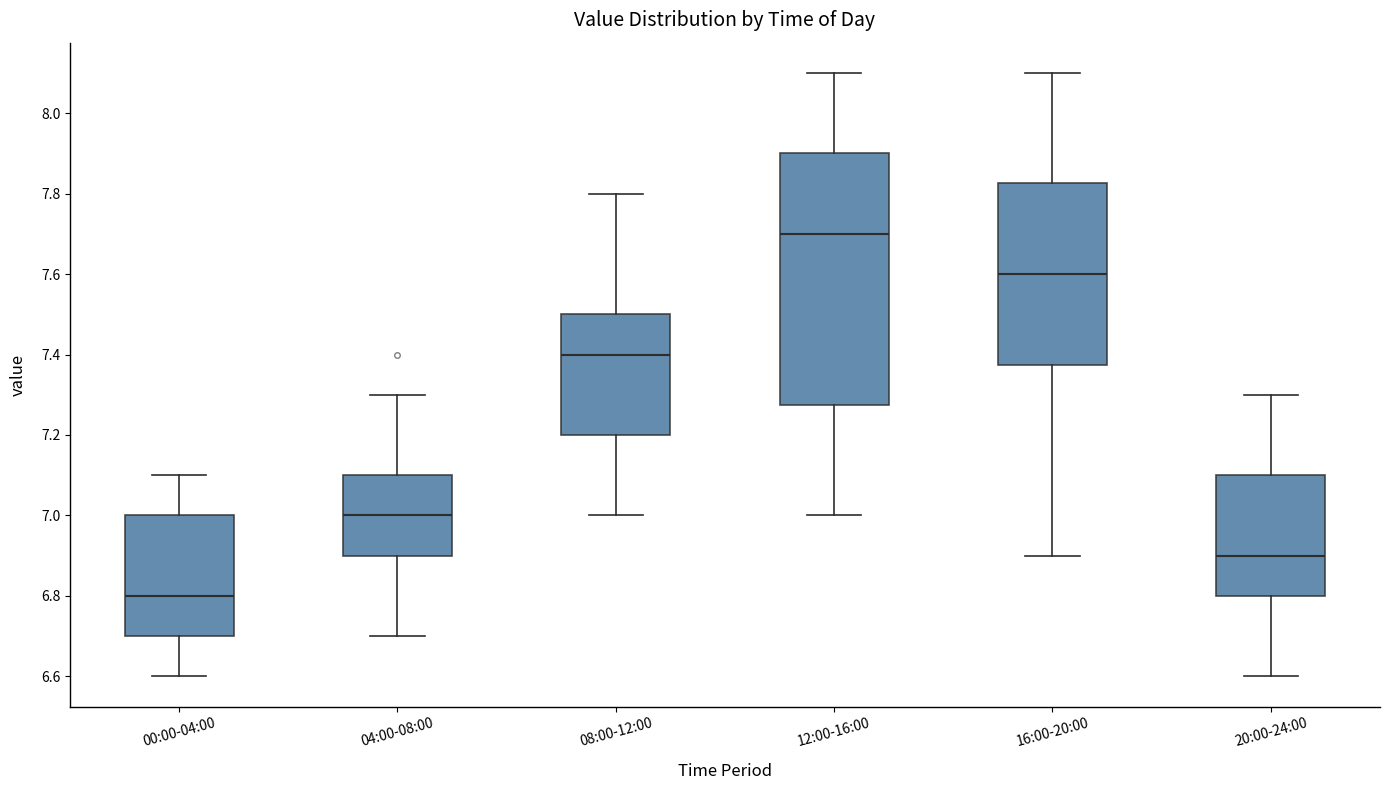

Which box has the highest median line?

12:00-16:00